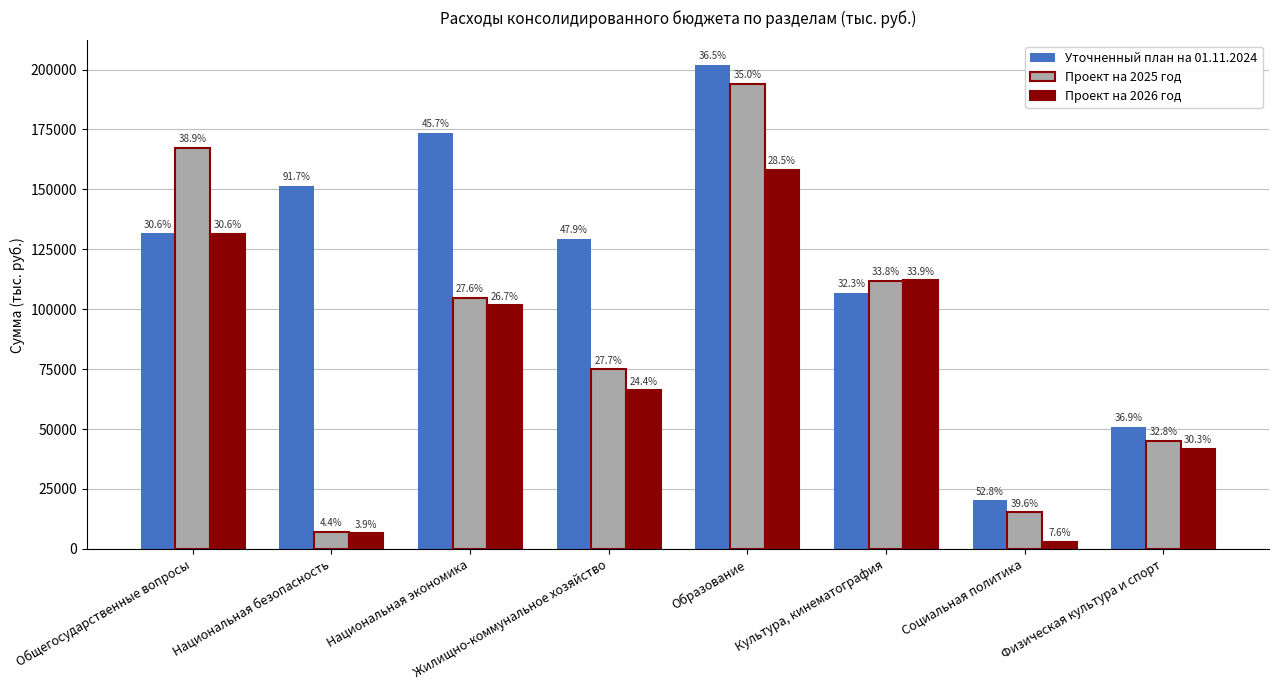

What is the maximum value for Проект на 2026 год?

158208